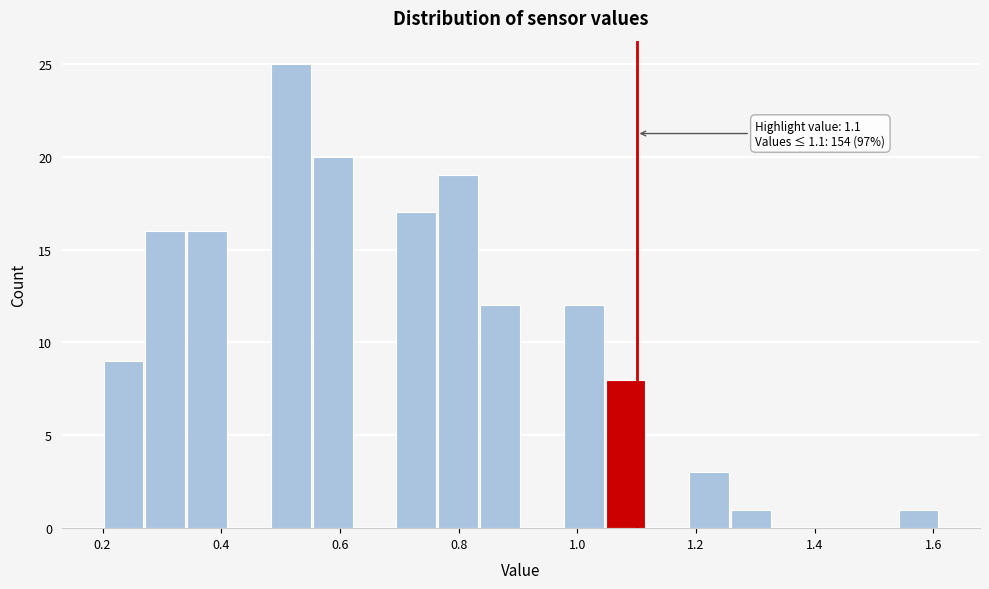

Read against the x-axis, roughly where is the centre of the tallest bar?

0.52